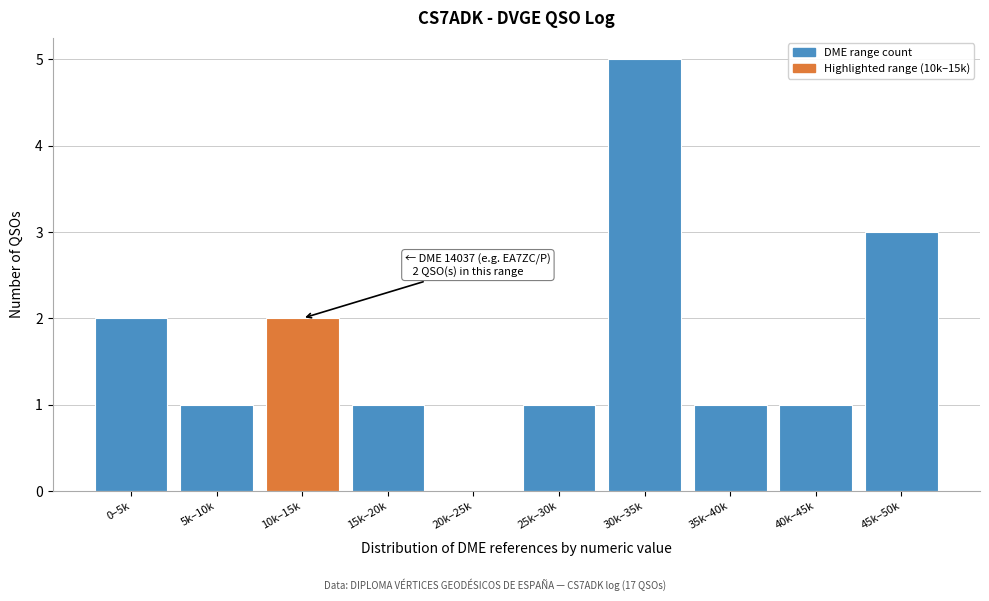

Reading left to right, transcribe all the data shown in this chart.

0–5k=2	5k–10k=1	10k–15k=2	15k–20k=1	20k–25k=0	25k–30k=1	30k–35k=5	35k–40k=1	40k–45k=1	45k–50k=3